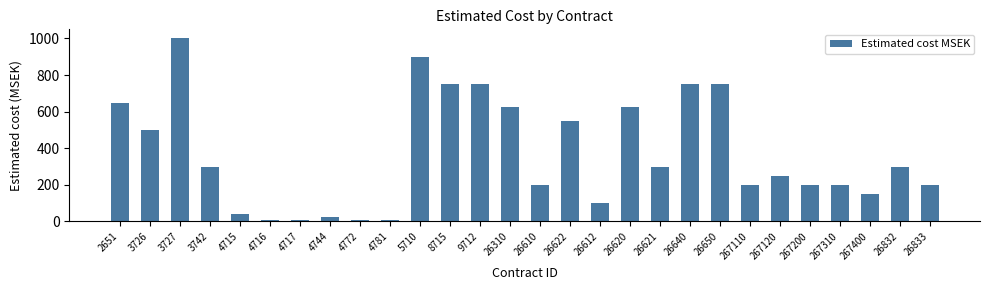

What is the sum of all values?

10355